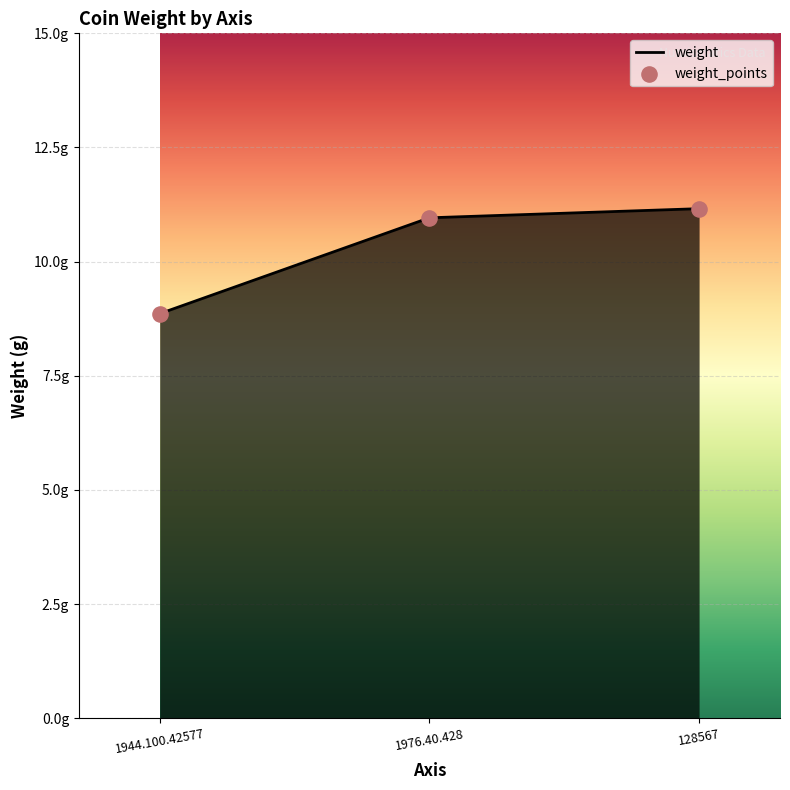

Which has a higher value, 1944.100.42577 or 1976.40.428?

1976.40.428